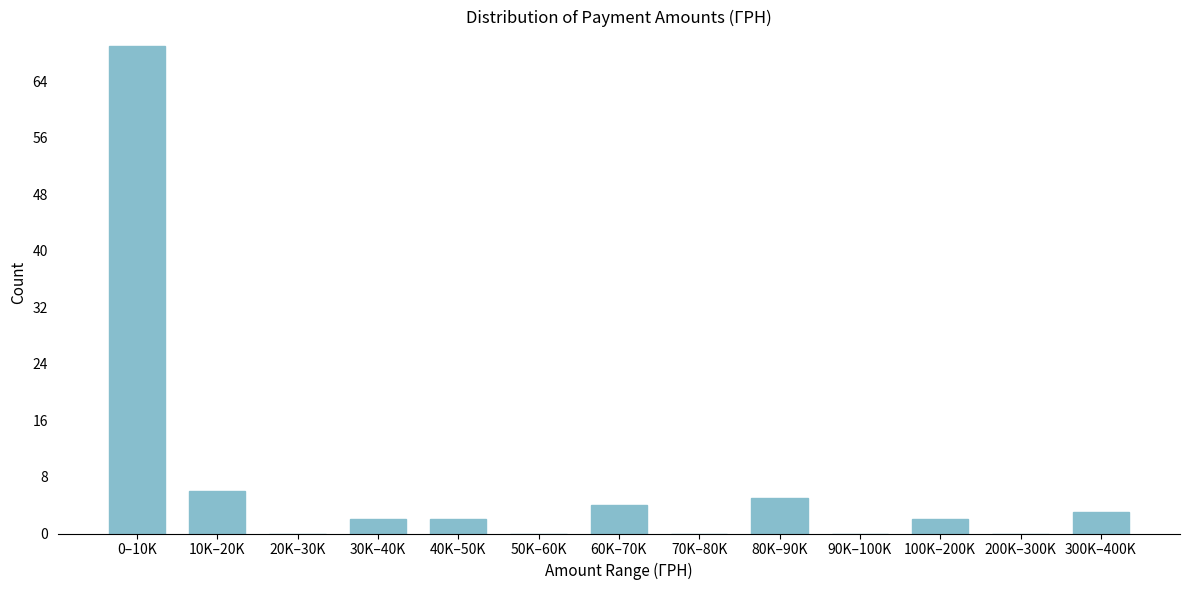

Reading left to right, extract all data points from this chart.

0–10K=69	10K–20K=6	20K–30K=0	30K–40K=2	40K–50K=2	50K–60K=0	60K–70K=4	70K–80K=0	80K–90K=5	90K–100K=0	100K–200K=2	200K–300K=0	300K–400K=3